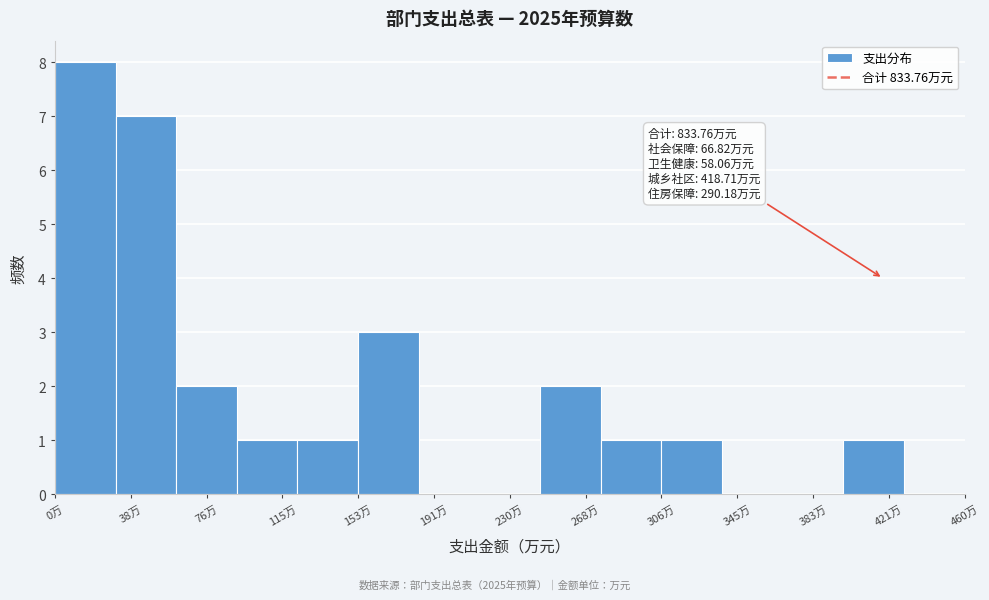

Which range on the x-axis has the tallest bar?

0 to 30